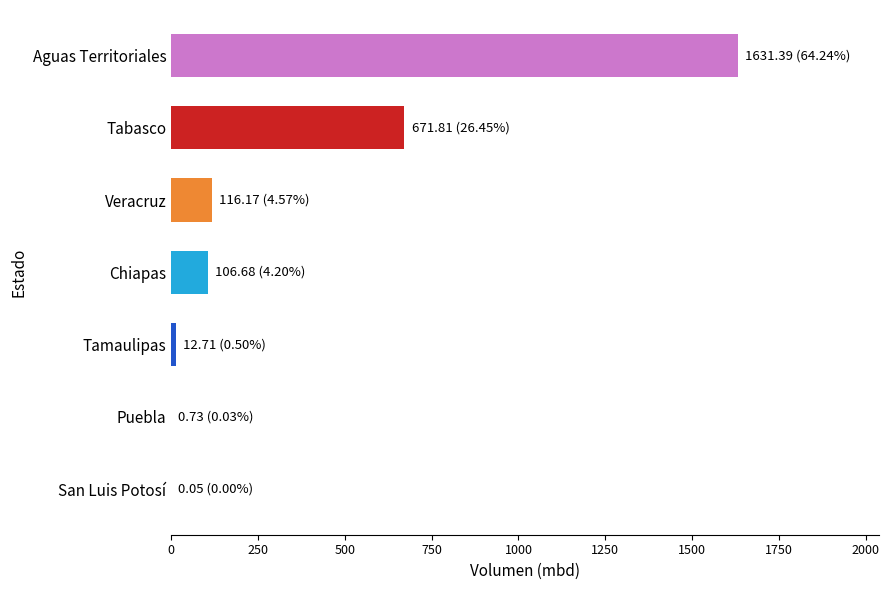

Count the number of data series in this chart.

1